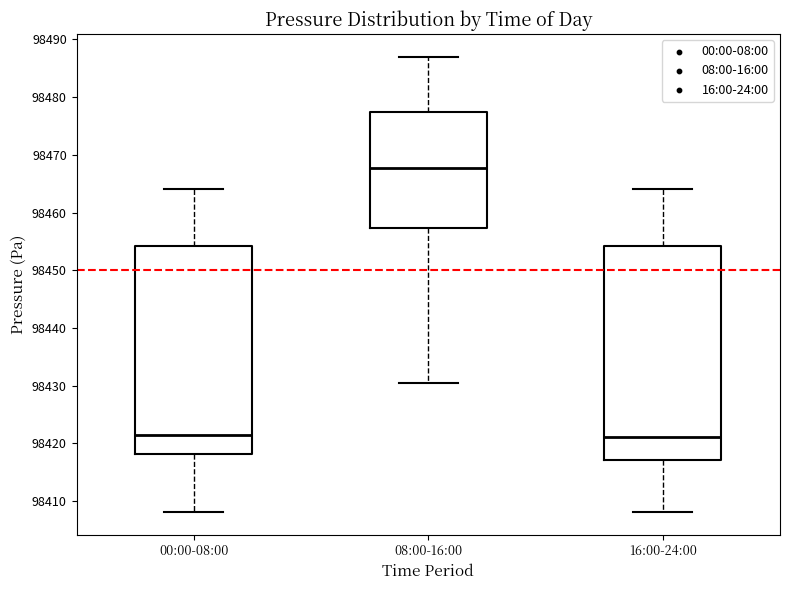

Reading left to right, read every box against the y-axis: the position of its median line, the range the box covers, and the ends of its whiskers. The values are not printed on the chart, so give them approximately, as read against the axis.

00:00-08:00: median 98421, box 98418 to 98454, whiskers 98408 to 98464
08:00-16:00: median 98468, box 98457 to 98477, whiskers 98431 to 98487
16:00-24:00: median 98421, box 98417 to 98454, whiskers 98408 to 98464